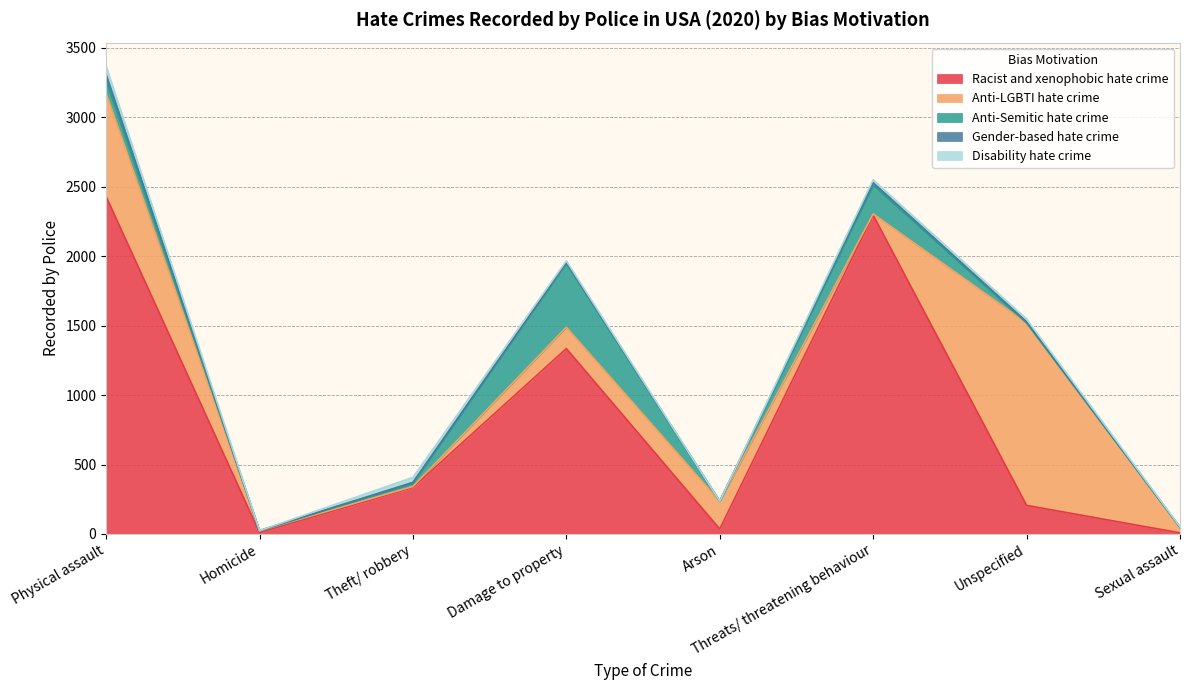

At which category does Disability hate crime reach its first local peak?

Theft/ robbery